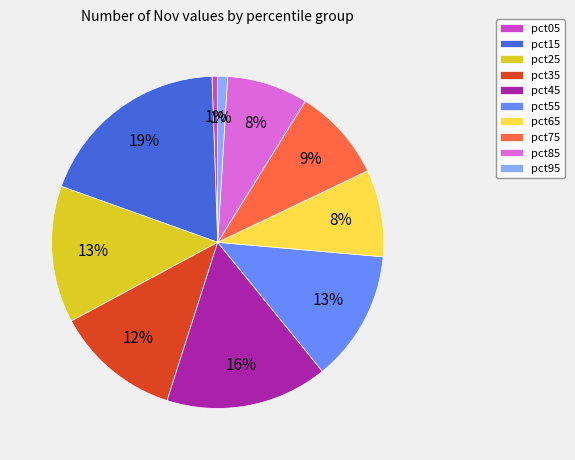

How many segments does this pie chart have?

10